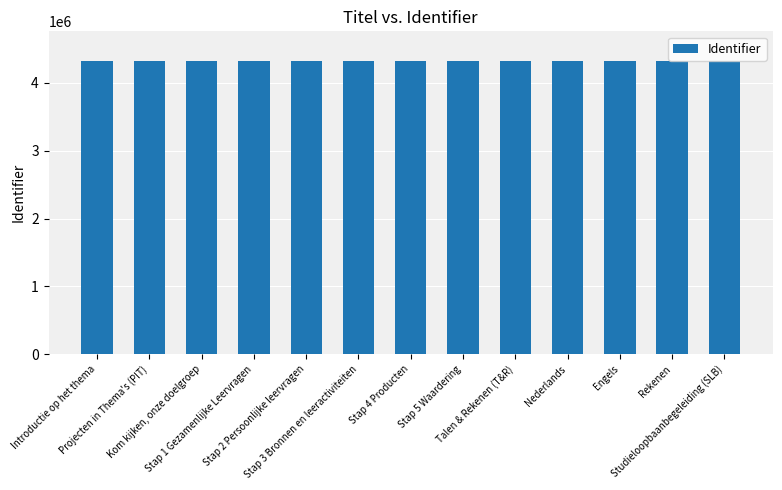

What is the value of the 6th bar from the left?

4326711